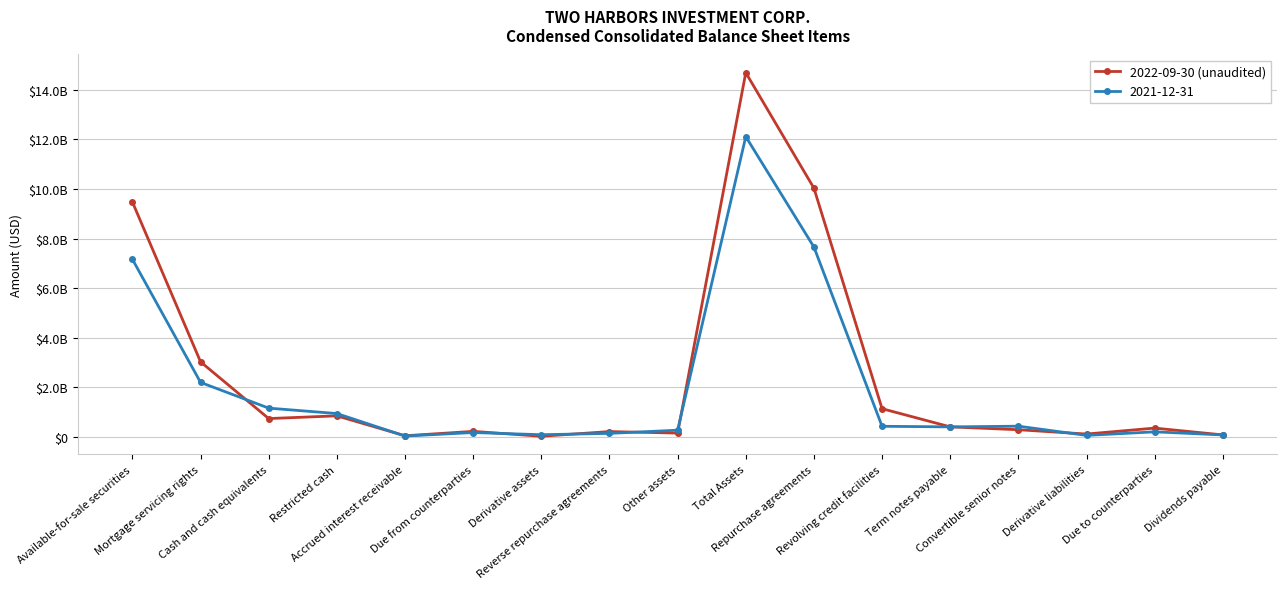

What position from the left is Due from counterparties?

6